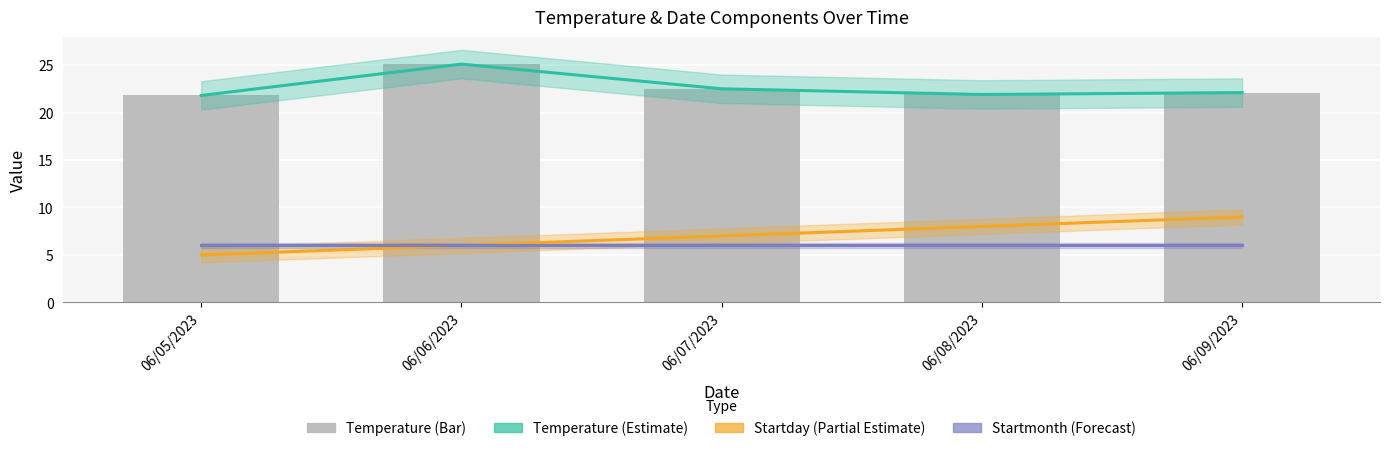

At which category is the sum across all series the highest?

06/06/2023